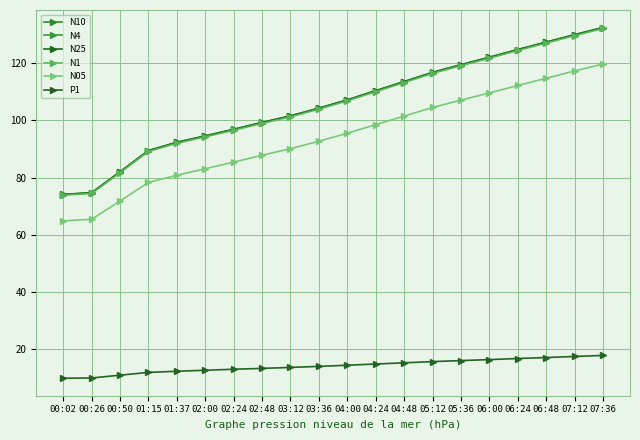

What is the label of the 12th point from the right?

03:12